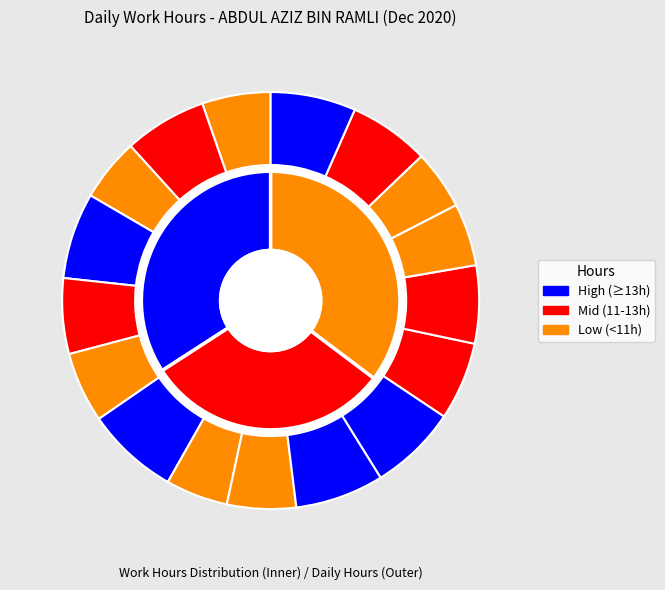

How many segments does this pie chart have?

17